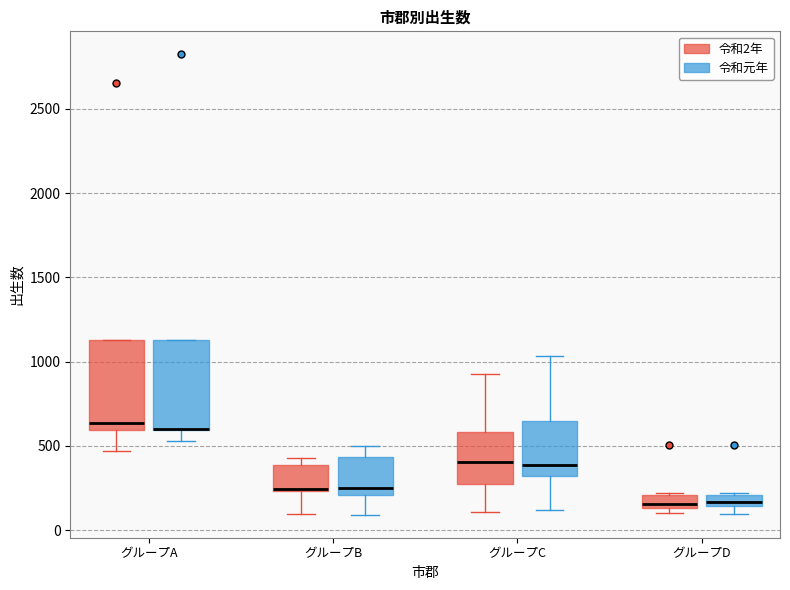

Where is the lower edge of the box for グループB (令和2年) on the y-axis? The values are not printed on the chart, so give them approximately, as read against the axis.

250